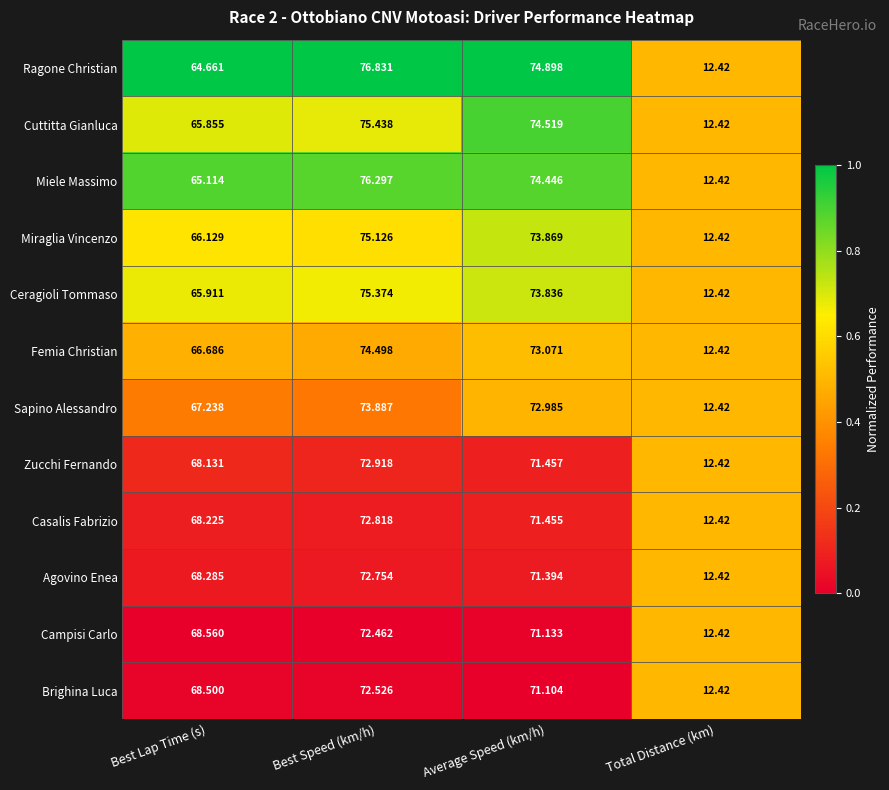

List the series in order of their peak value, lowest first.

Campisi Carlo, Brighina Luca, Agovino Enea, Casalis Fabrizio, Zucchi Fernando, Sapino Alessandro, Femia Christian, Miraglia Vincenzo, Ceragioli Tommaso, Cuttitta Gianluca, Miele Massimo, Ragone Christian